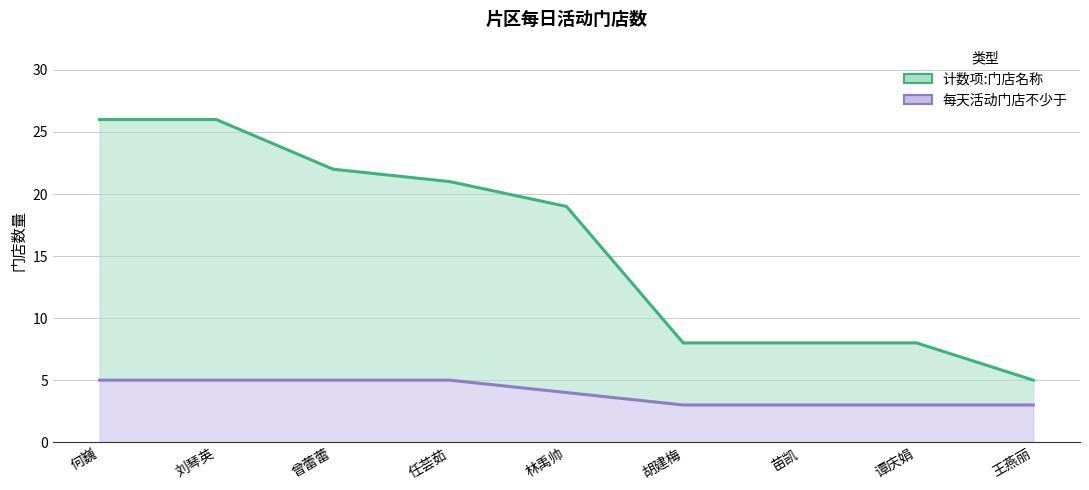

Rank the categories by 每天活动门店不少于 value from highest to lowest.

何巍, 刘琴英, 曾蕾蕾, 任荟茹, 林禹帅, 胡建梅, 苗凯, 谭庆娟, 王燕丽